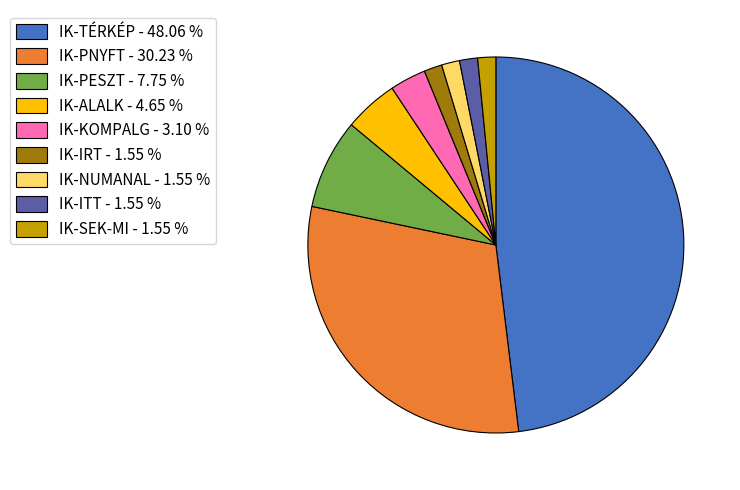

Is there any slice that represents more than half of the pie?

No